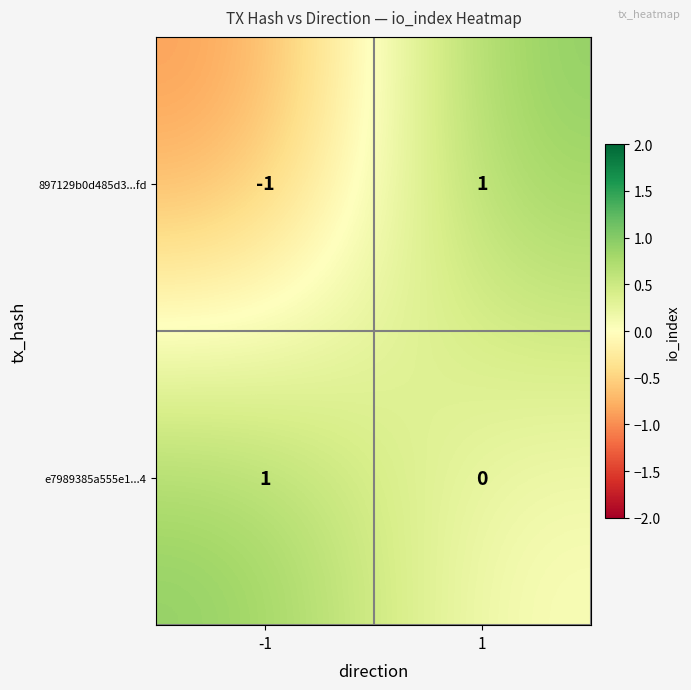

How many values in the 897129b0d485d3...fd series are below 1?

1